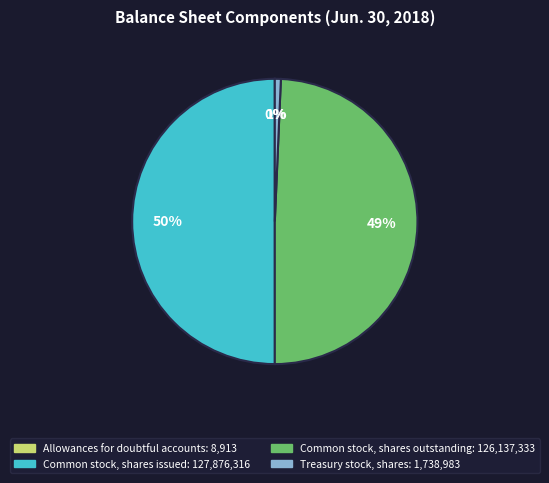

Is Treasury stock, shares the majority of the pie?

No